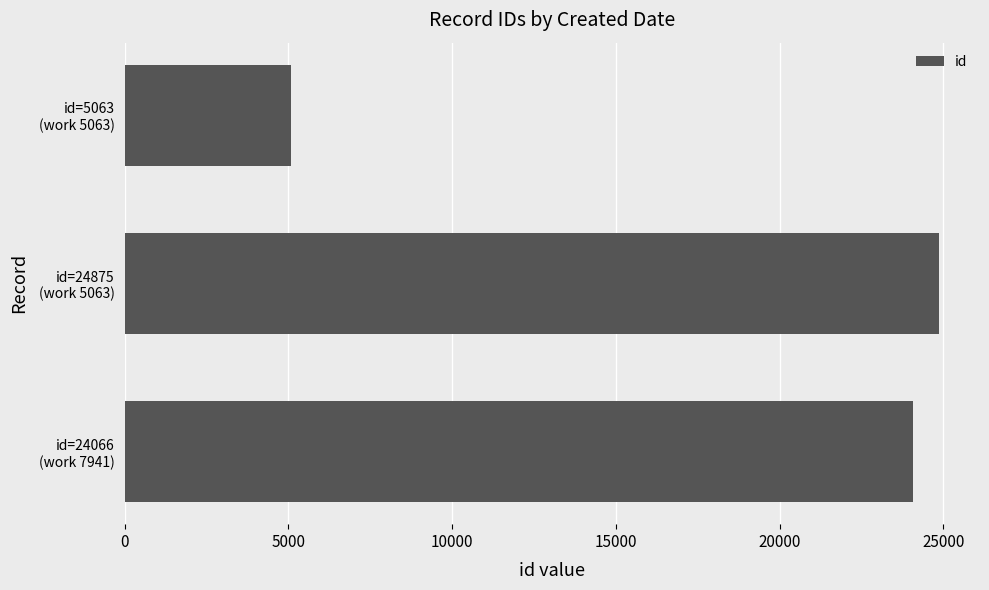

What is the maximum value shown in the chart?

24875